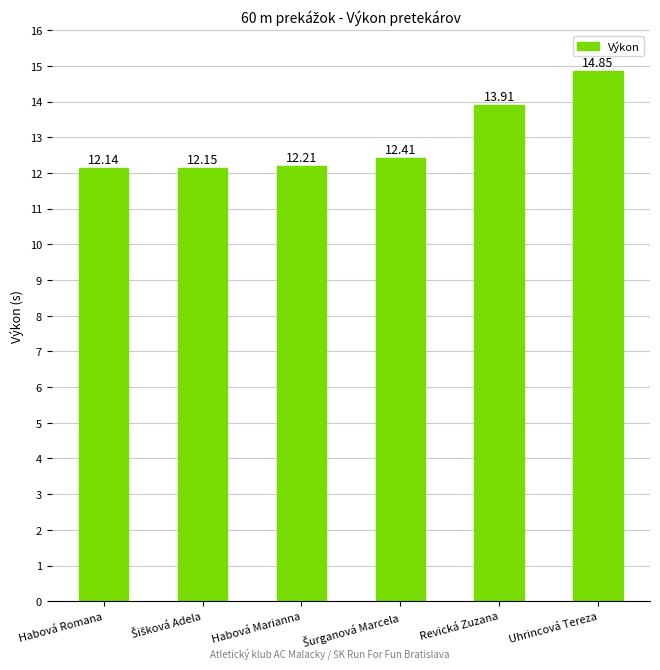

How many distinct data groups are displayed?

1